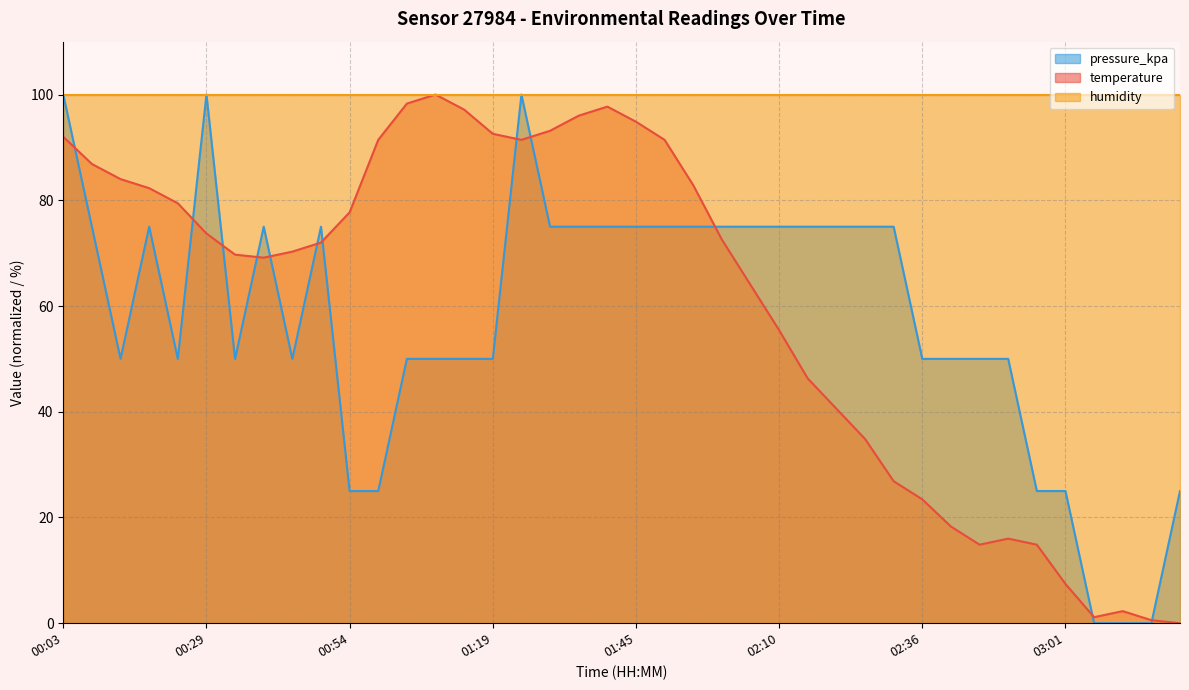

What is the sum of the pressure_kpa values at 02:10 and 01:09?

125.0